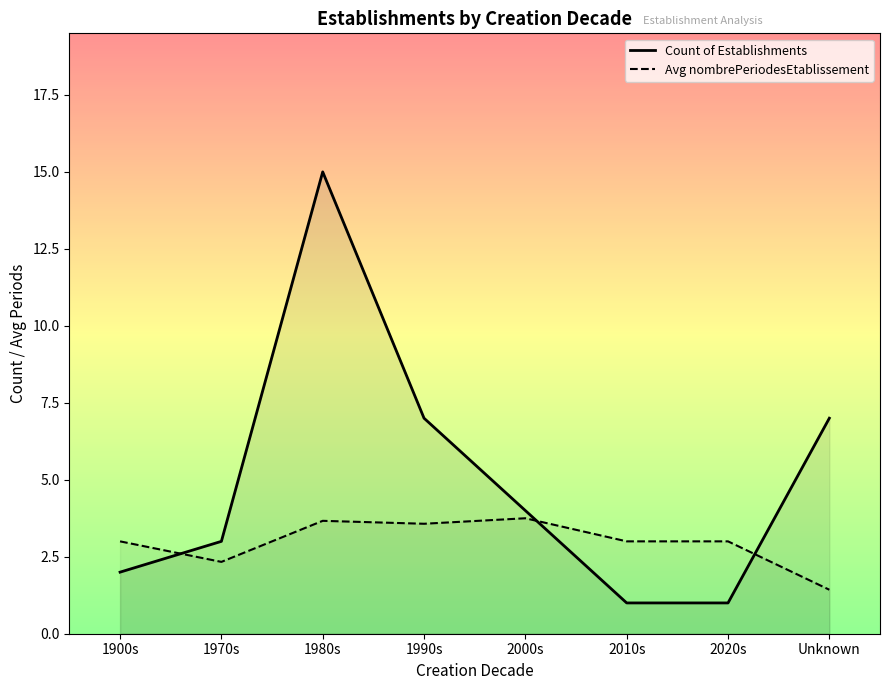

How many interior local peaks does the Avg nombrePeriodesEtablissement series have?

2